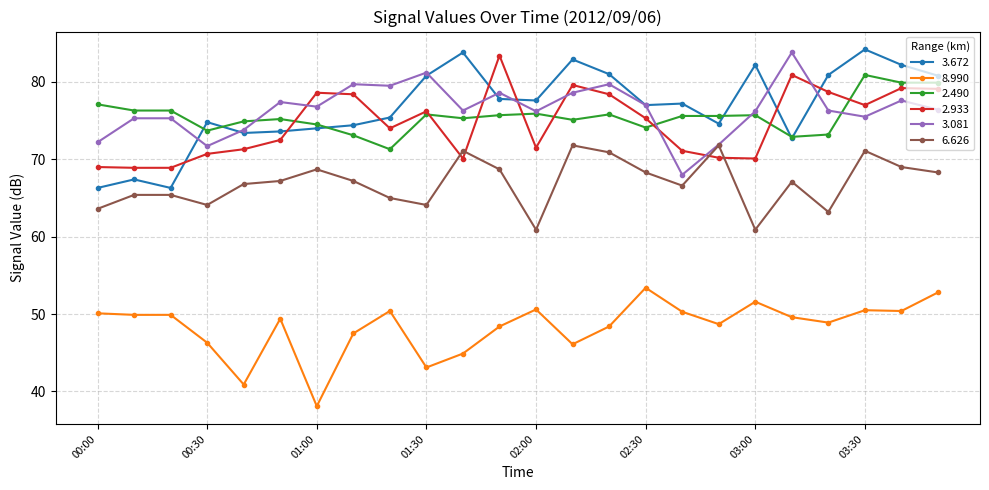

At how many categories does at least one series exceed 58?

24